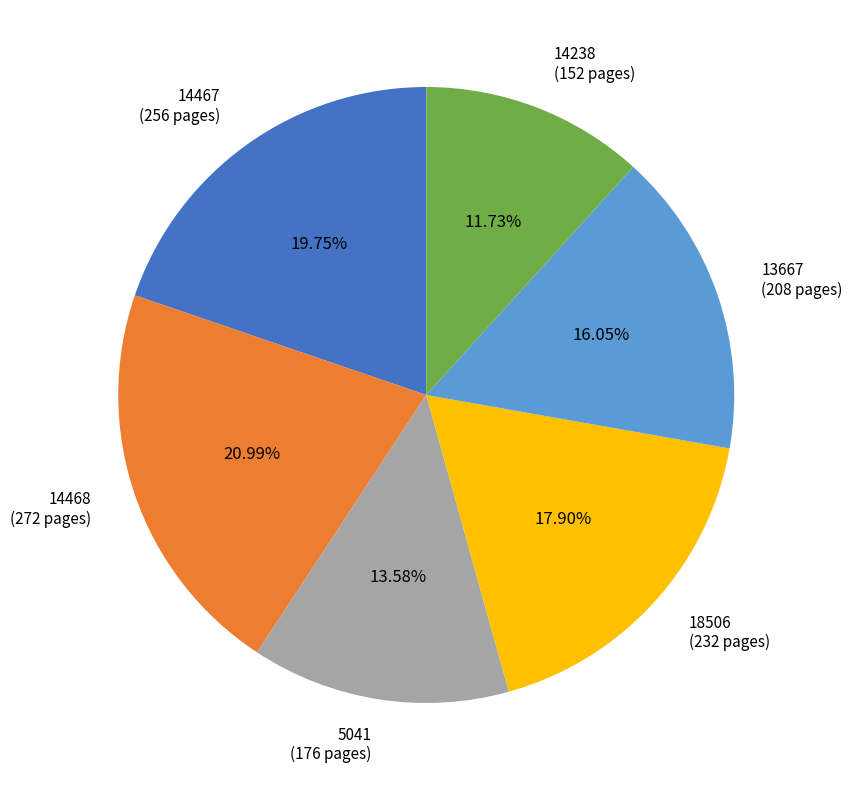

Which slice is the smallest?

14238